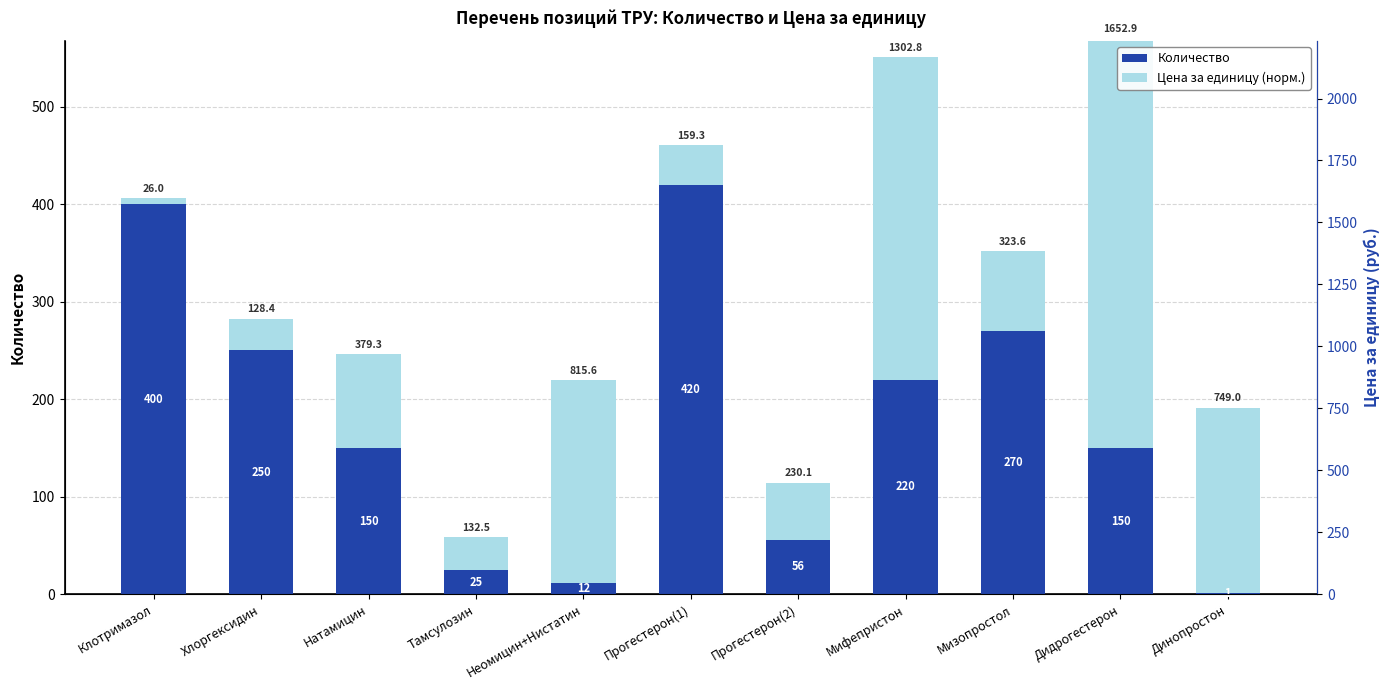

How many bars are there in total?

22